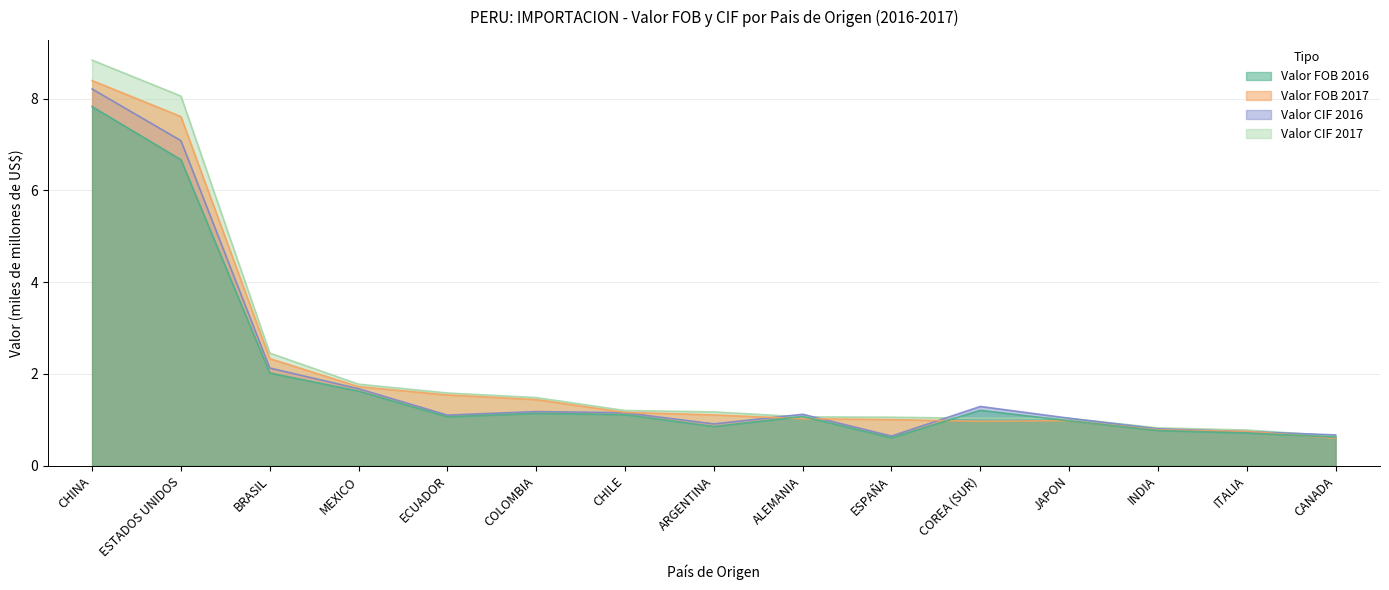

At which label is Valor FOB 2017 closest to 4?

BRASIL